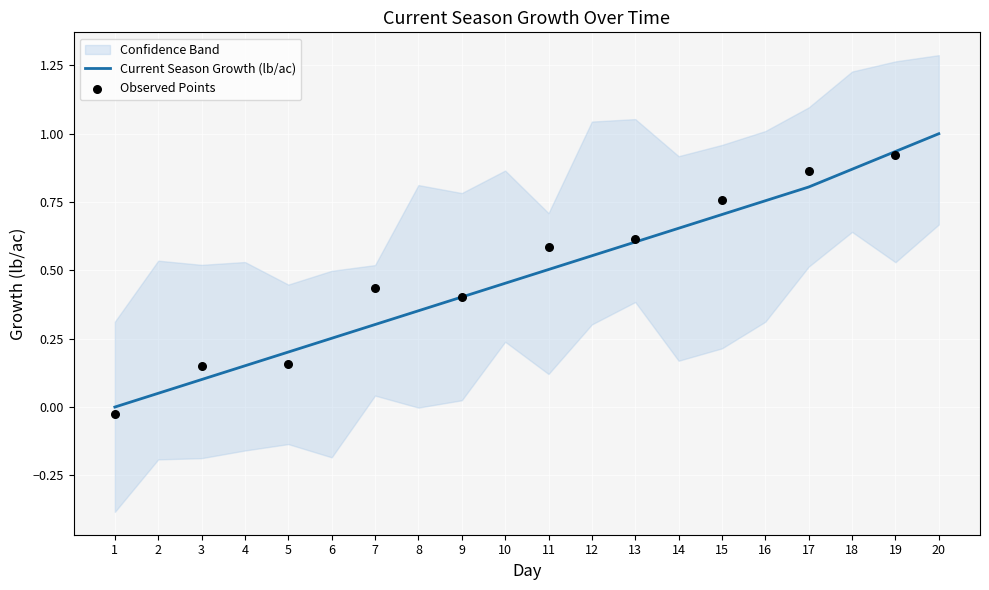

Which has a higher value, 1 or 7?

7